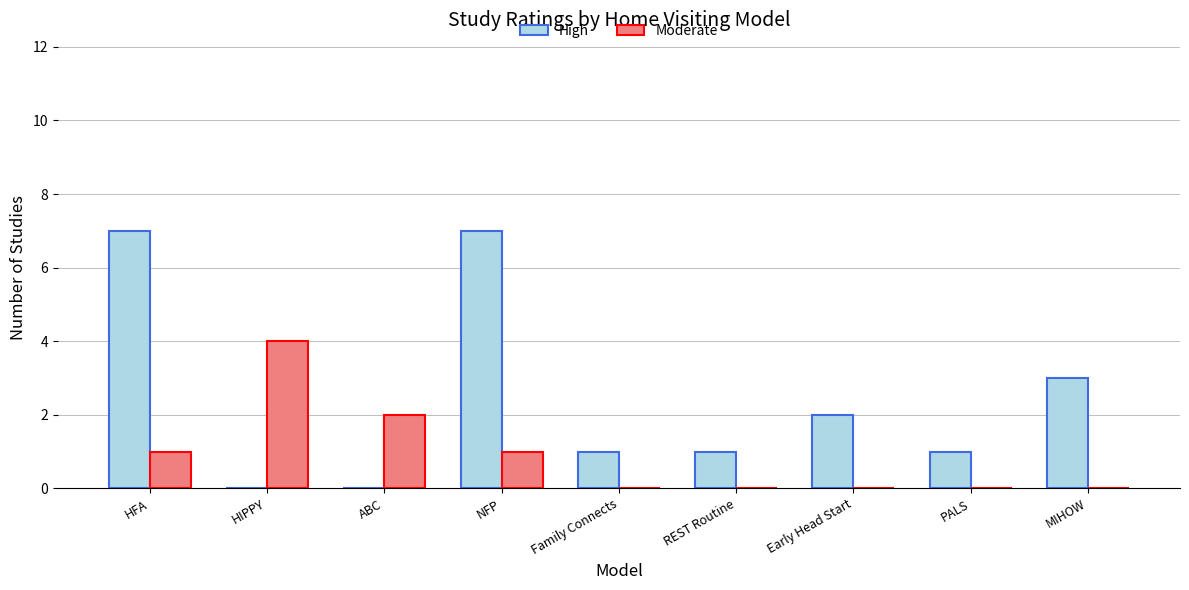

What is the sum of all Moderate values?

8